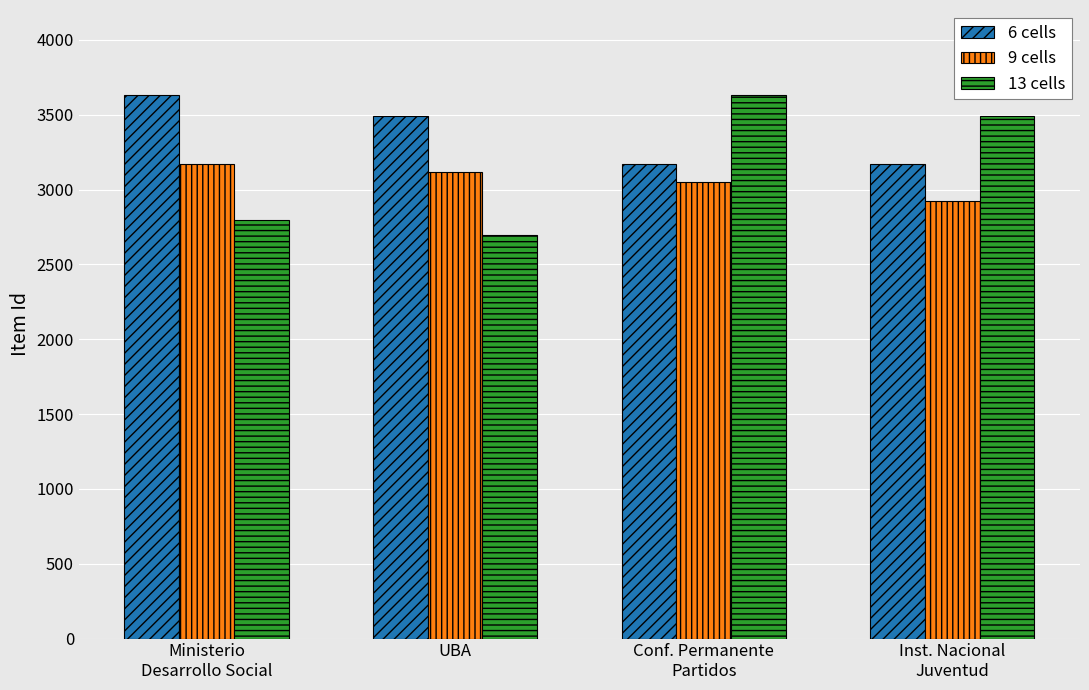

What is the label of the 1st bar from the right?

Inst. Nacional
Juventud